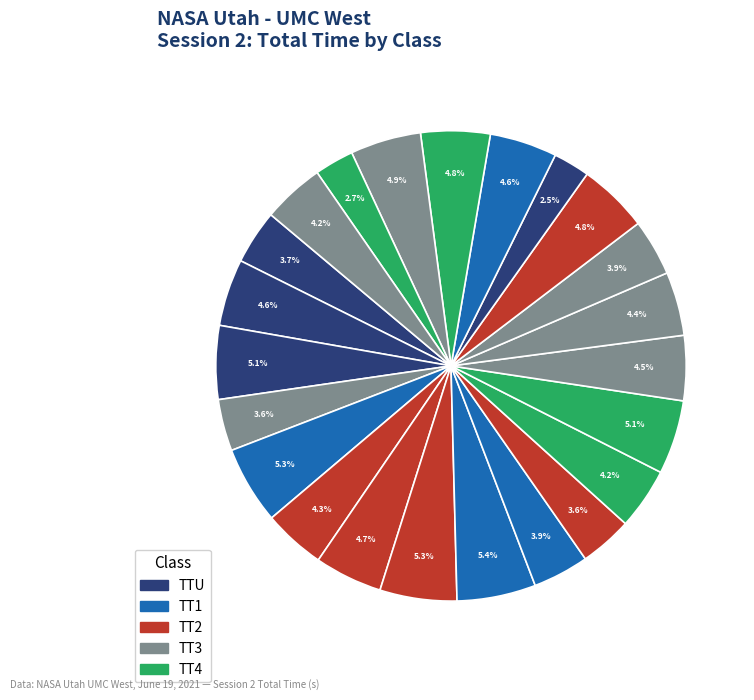

Is there a majority slice in this chart?

No